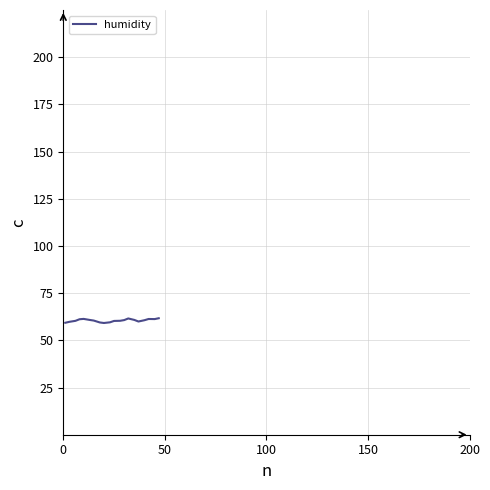

What is the maximum value shown in the chart?

61.7